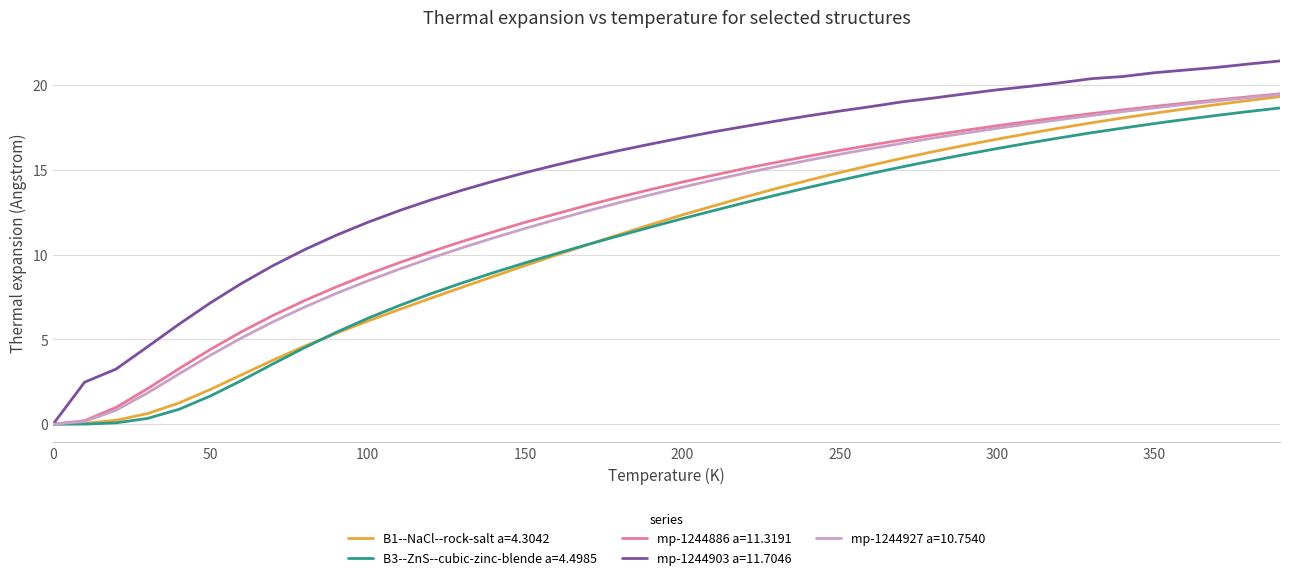

What are all the series names shown in the legend?

B1--NaCl--rock-salt a=4.3042, B3--ZnS--cubic-zinc-blende a=4.4985, mp-1244886 a=11.3191, mp-1244903 a=11.7046, mp-1244927 a=10.7540